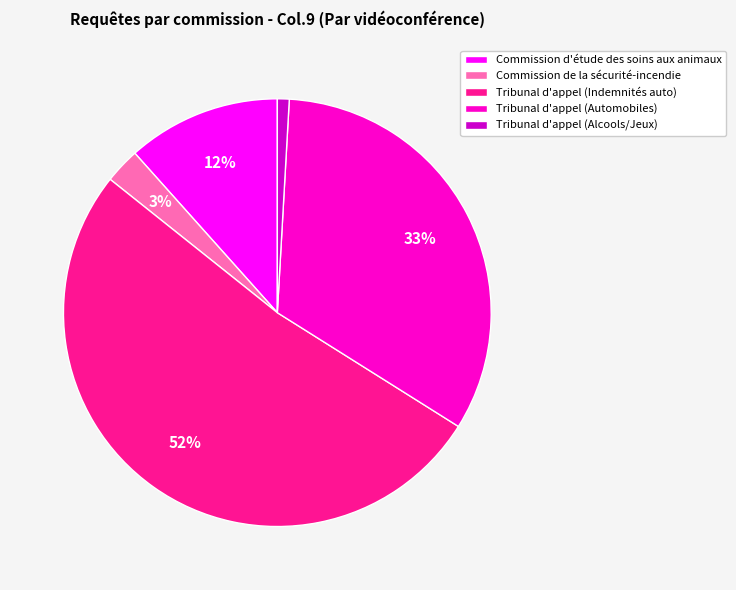

Do Tribunal d'appel (Automobiles) and Tribunal d'appel (Alcools/Jeux) together represent more than half of the pie?

No